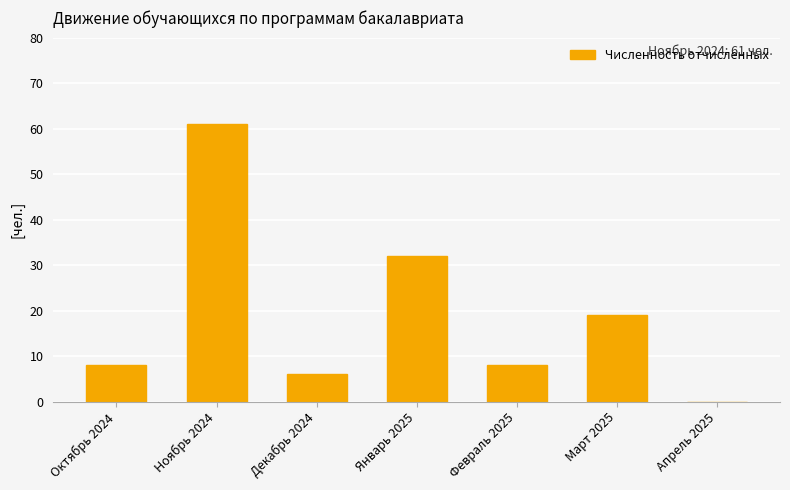

How many values are above zero?

6